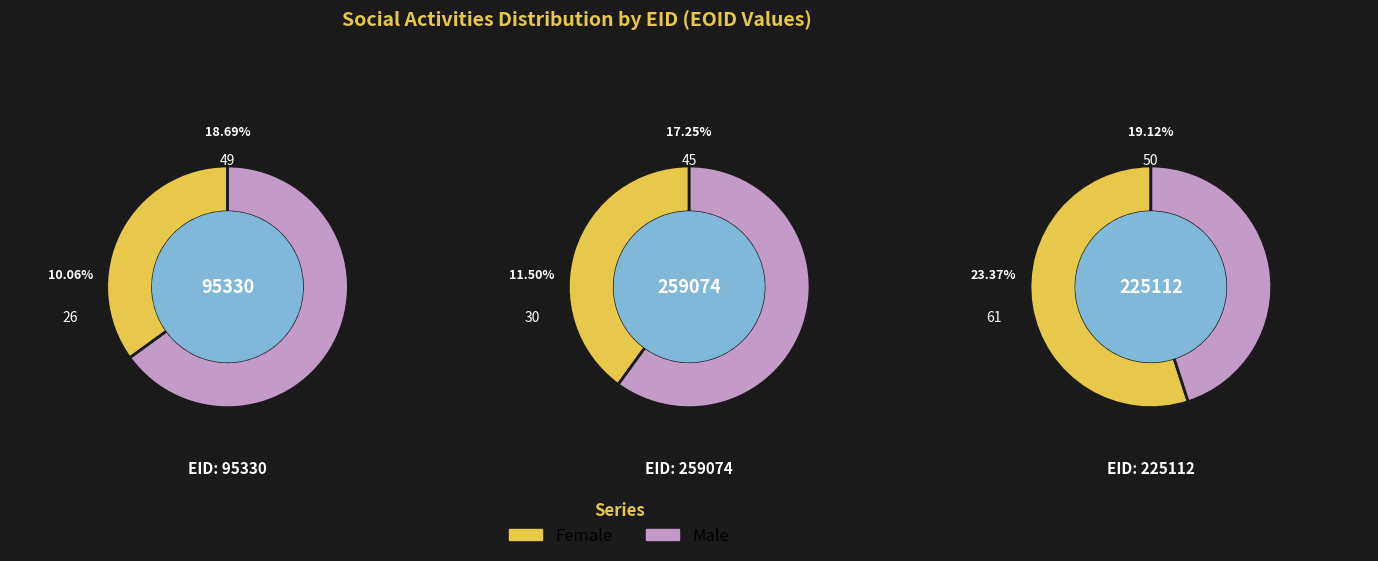

What is the smallest slice in the pie chart?

95330